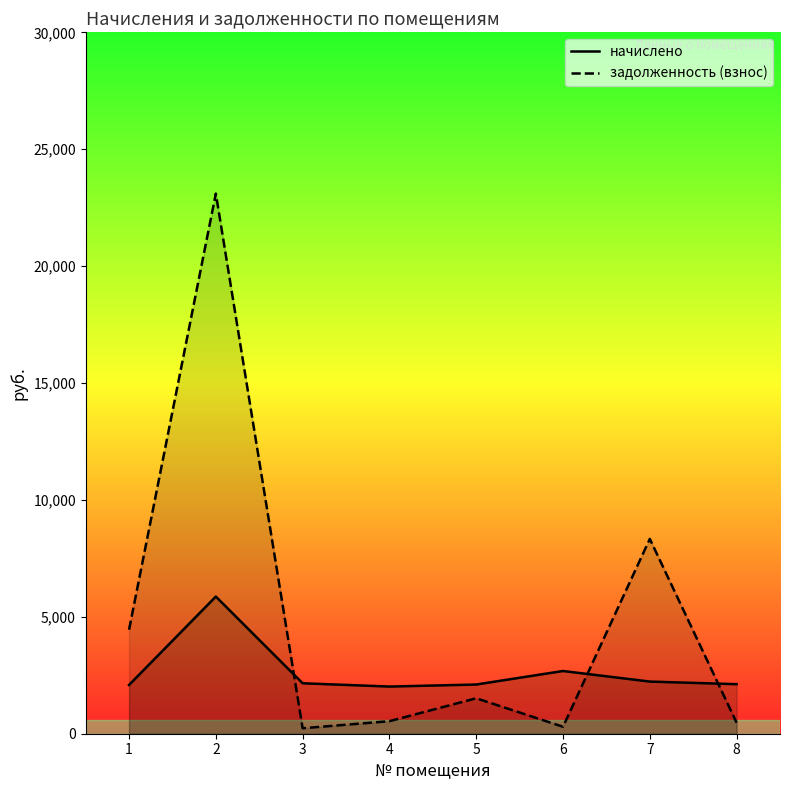

At which category is the sum across all series the highest?

2